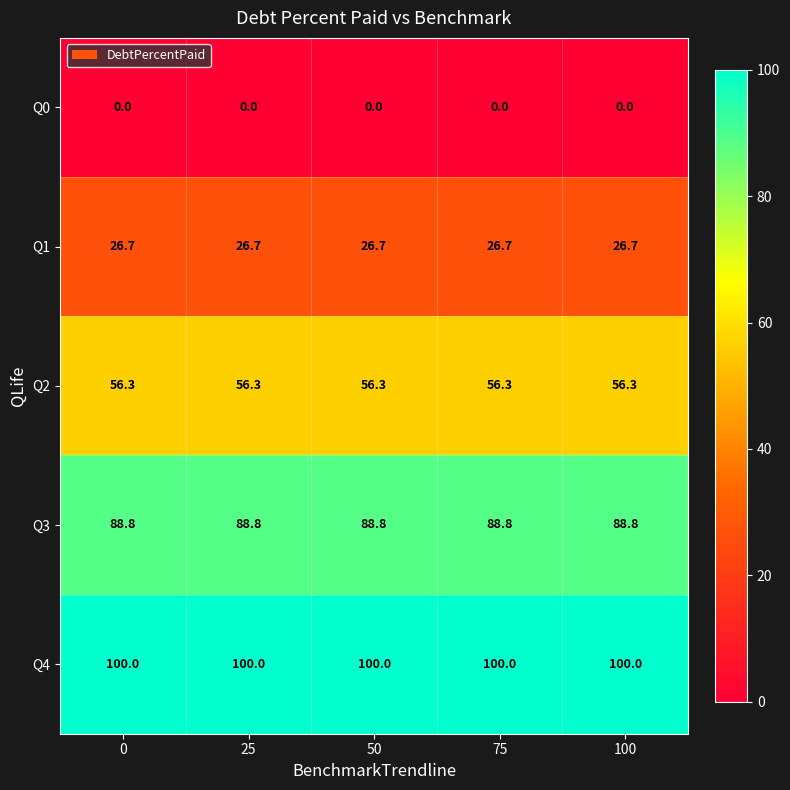

List the series in order of their peak value, highest first.

Q4, Q3, Q2, Q1, Q0